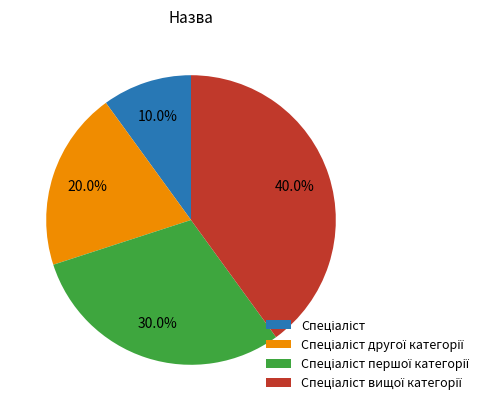

Is there a majority slice in this chart?

No